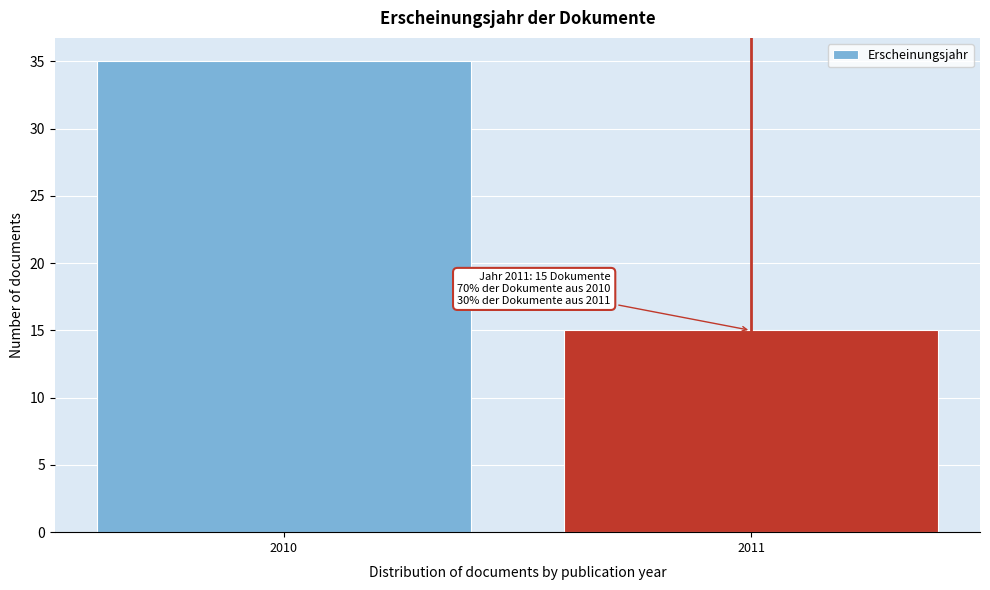

Reading left to right, extract all data points from this chart.

35	15